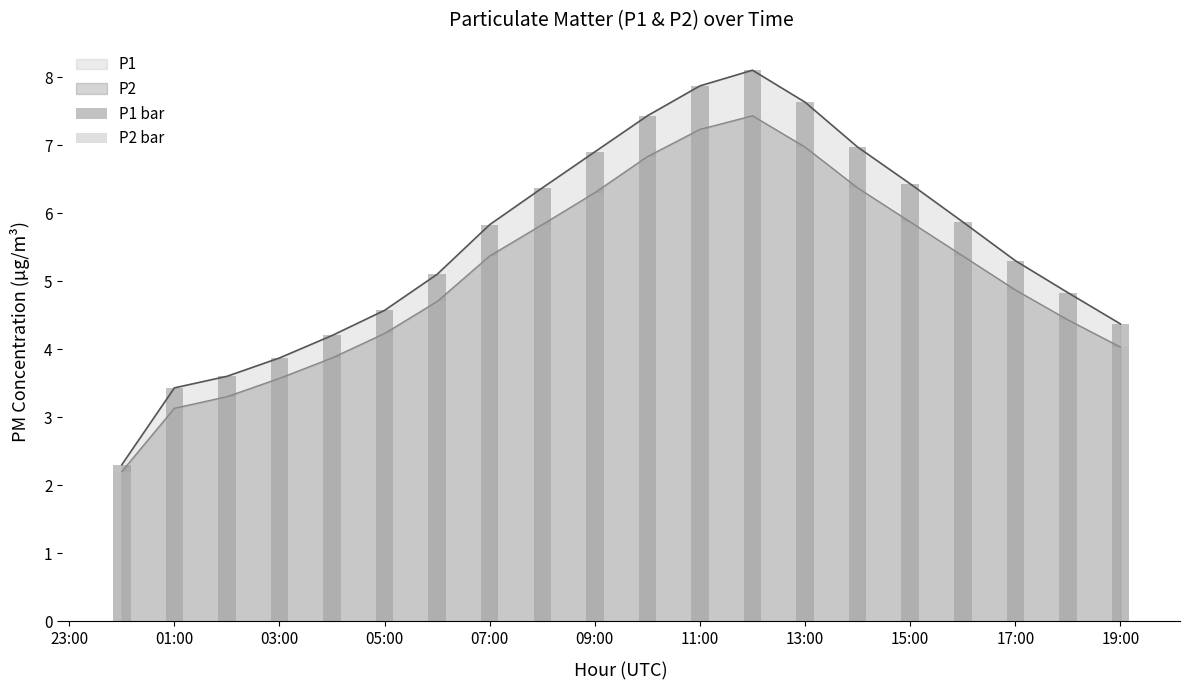

Reading left to right, what are all the values shown in this chart?

P1: 2.3	3.4	3.6	3.9	4.2	4.6	5.1	5.8	6.4	6.9	7.4	7.9	8.1	7.6	7.0	6.4	5.9	5.3	4.8	4.4
P2: 2.2	3.1	3.3	3.6	3.9	4.2	4.7	5.4	5.8	6.3	6.8	7.2	7.4	7.0	6.4	5.9	5.4	4.9	4.4	4.0